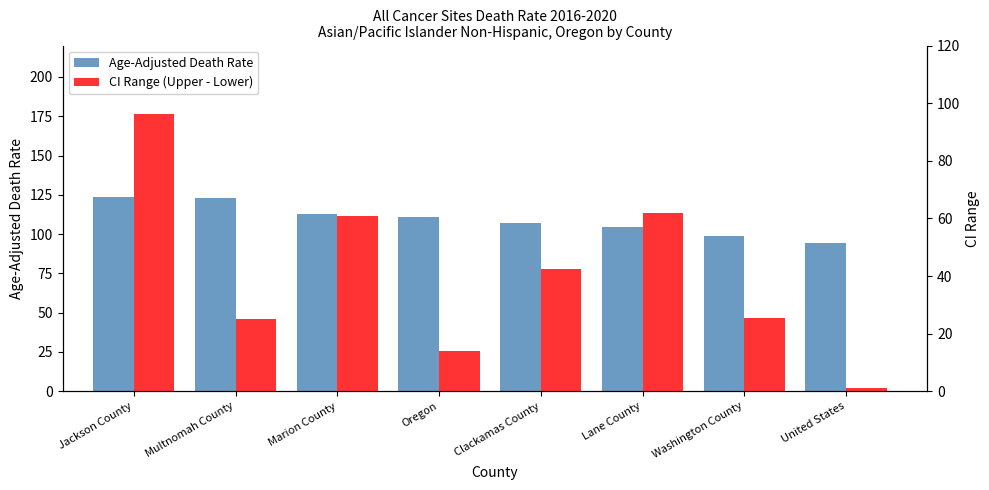

What are all the series names shown in the legend?

Age-Adjusted Death Rate, CI Range (Upper - Lower)